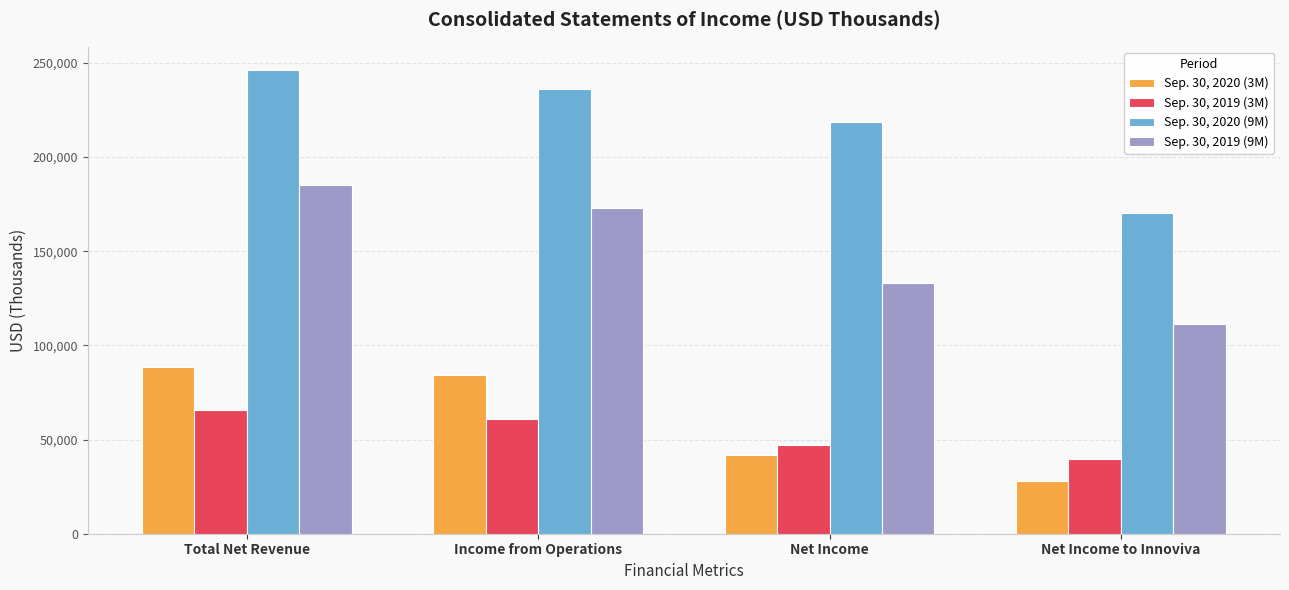

What is the value of the Sep. 30, 2020 (3M) bar at the 4th from the left?

28218